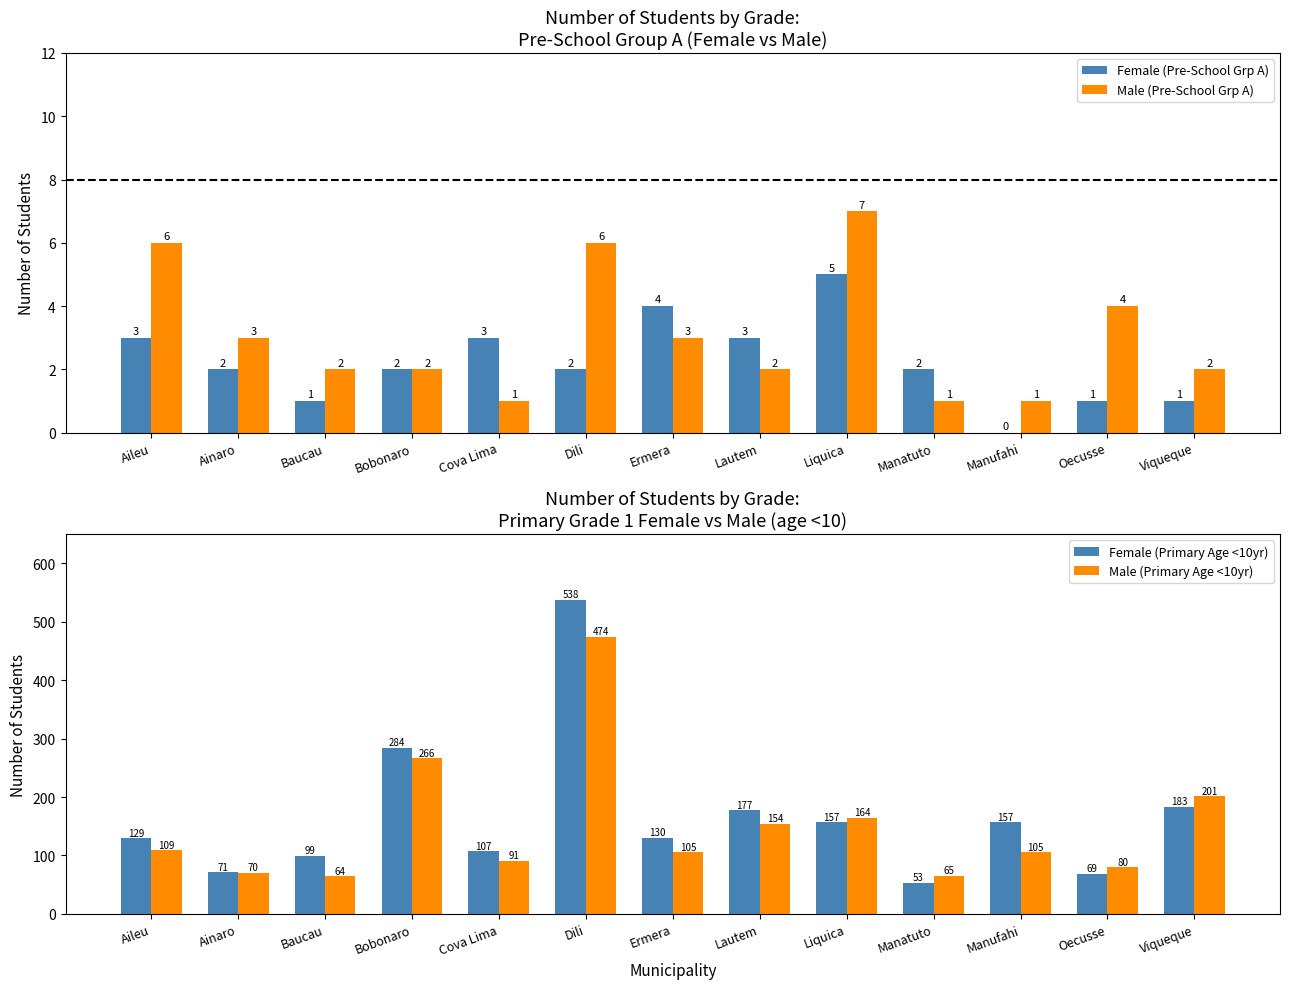

What is the difference between the highest and lowest values at Viqueque?

200